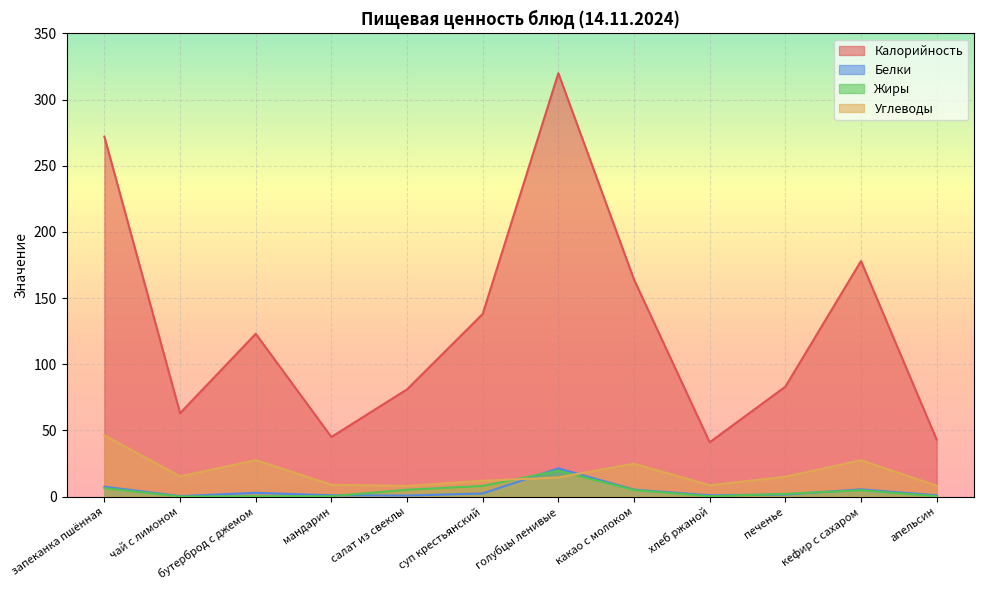

Which has a higher value, голубцы ленивые or печенье?

голубцы ленивые